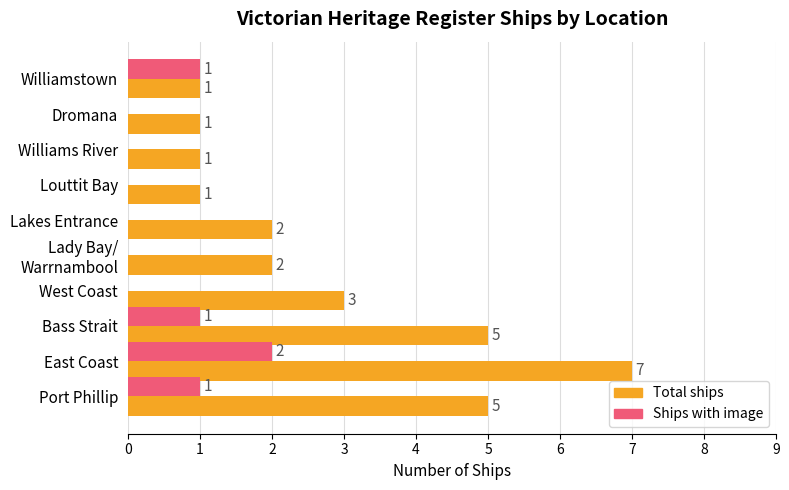

Count the number of categories in the chart.

10